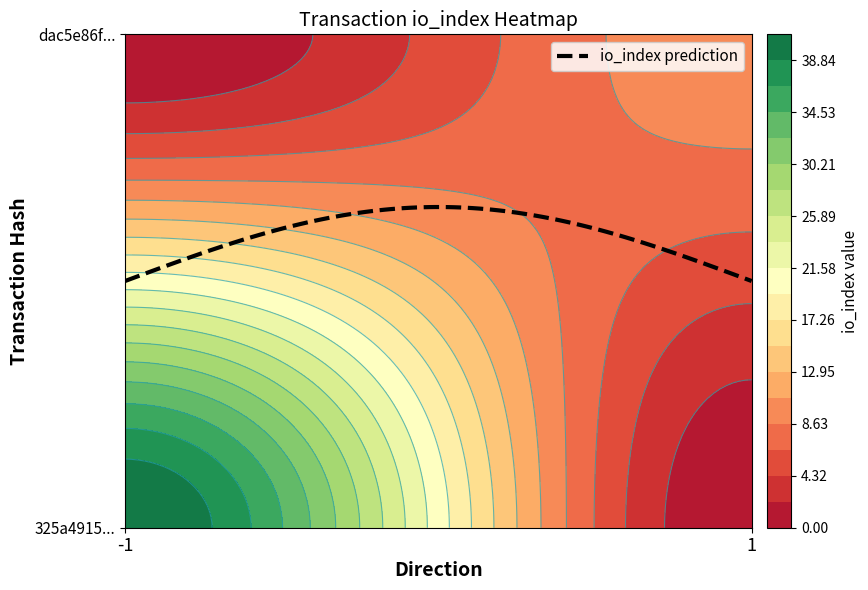

Which series has the largest total across all categories?

325a4915600ab0935d6c0e241bd5b8cabc834ef